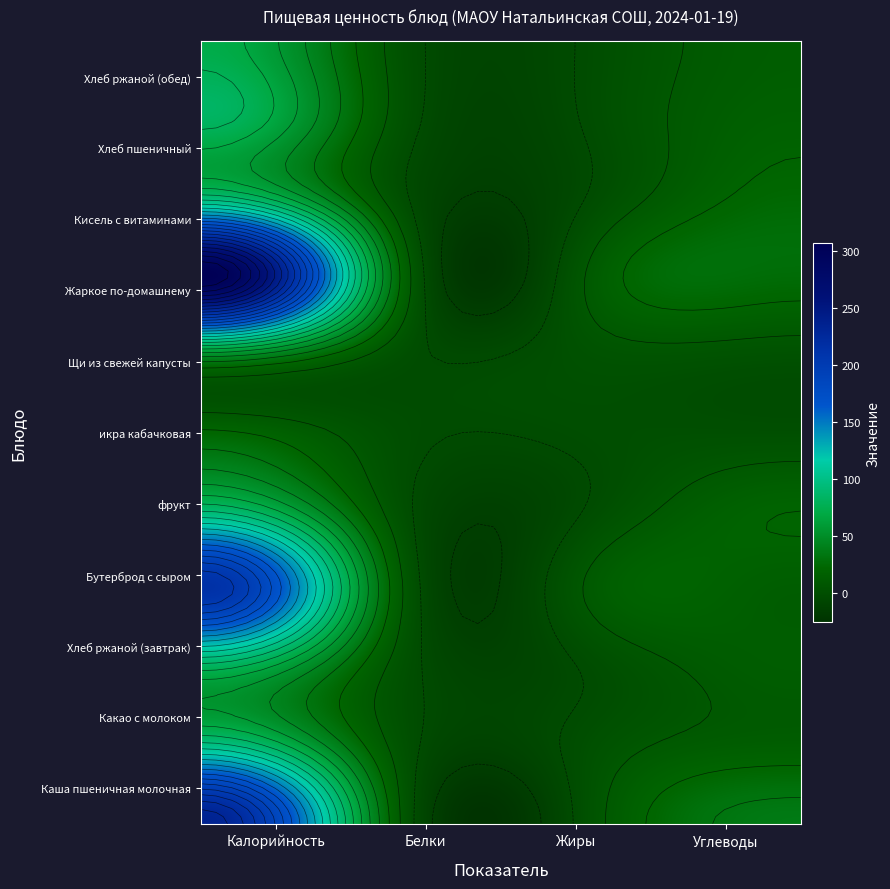

The value of Кисель с витаминами at Белки is 48. True or false?

False